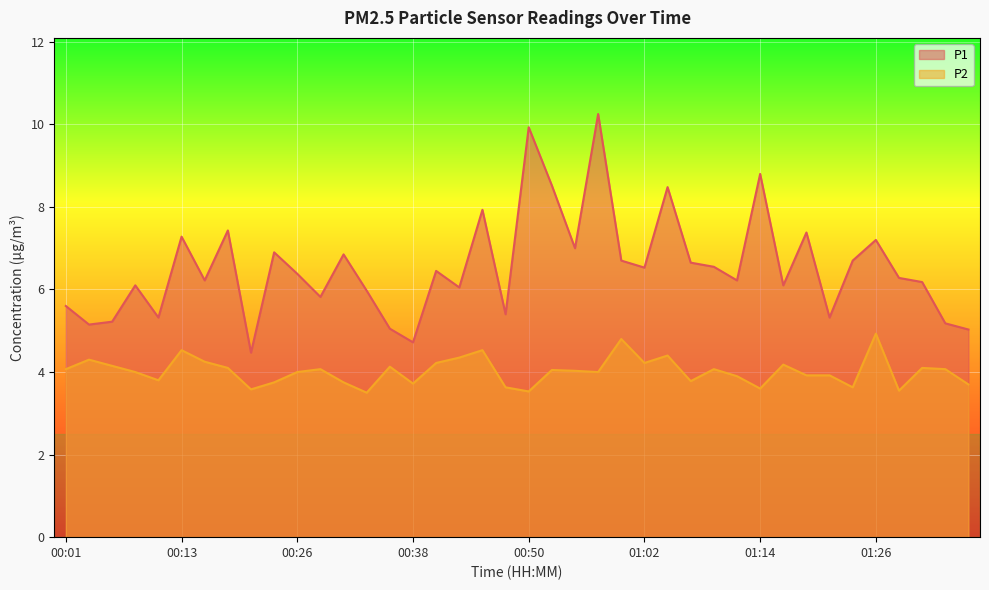

Where does the P2 series first go above 4?

00:01